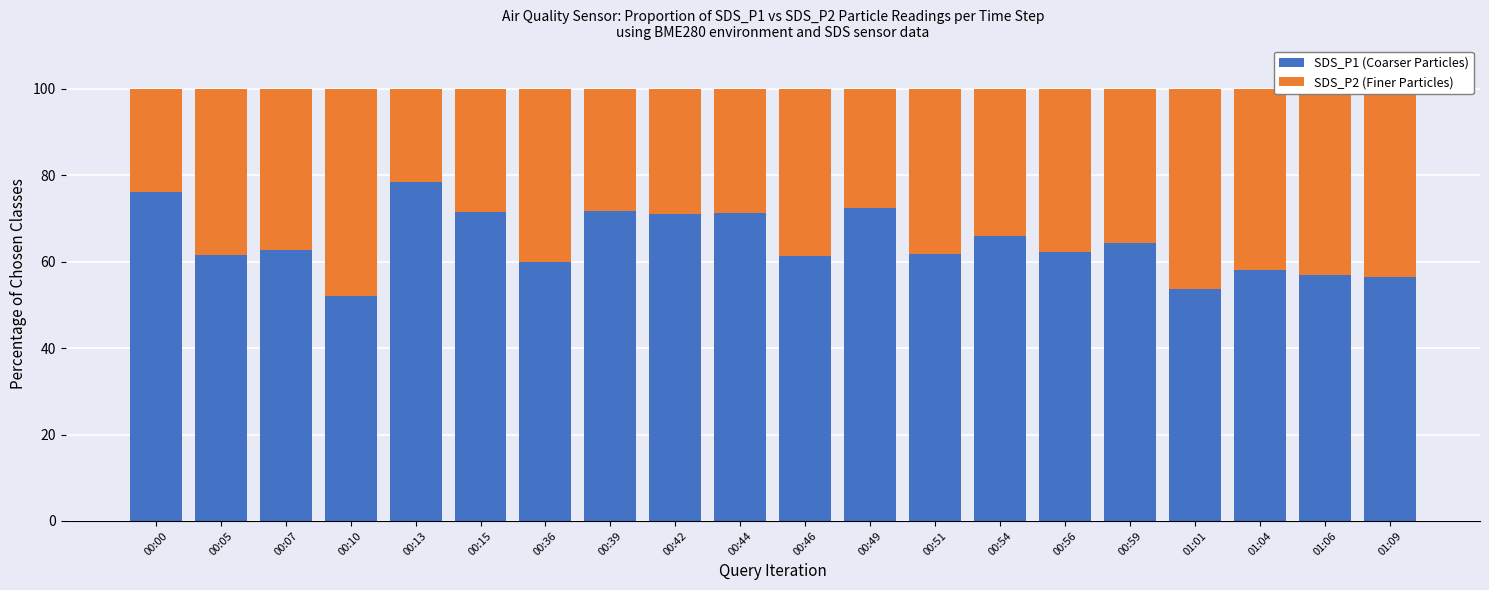

What is the total value across all series at 00:42?

100.0